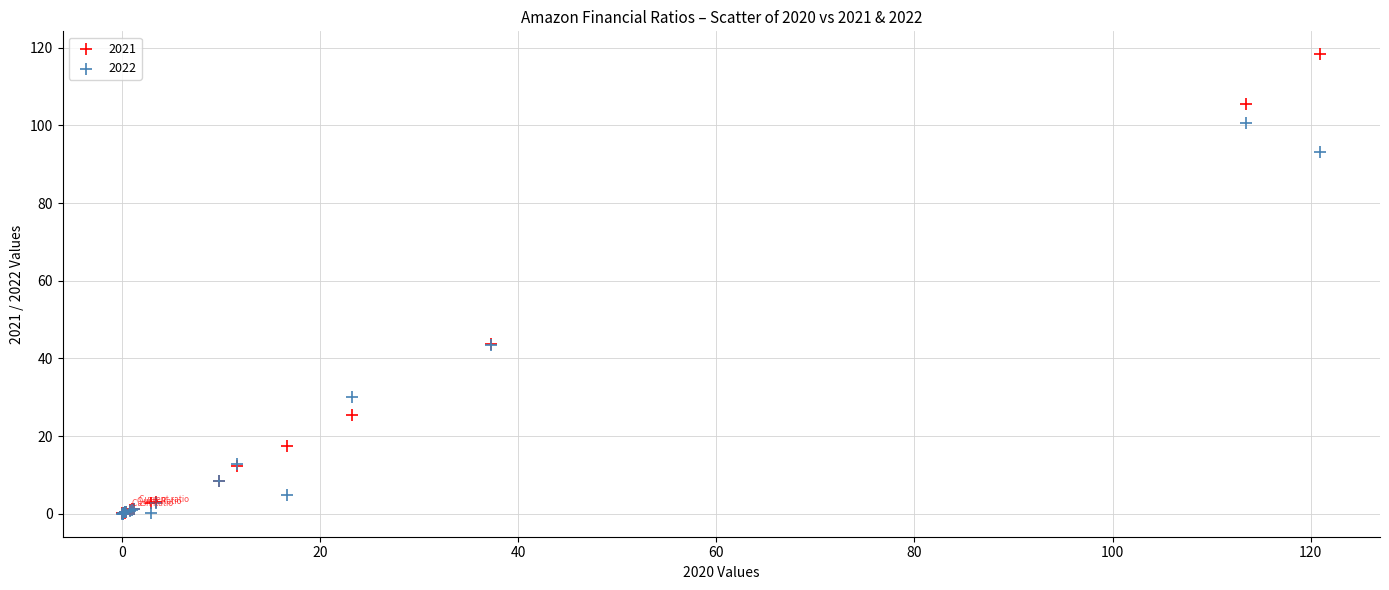

Which series has the widest spread of Y values?

2021